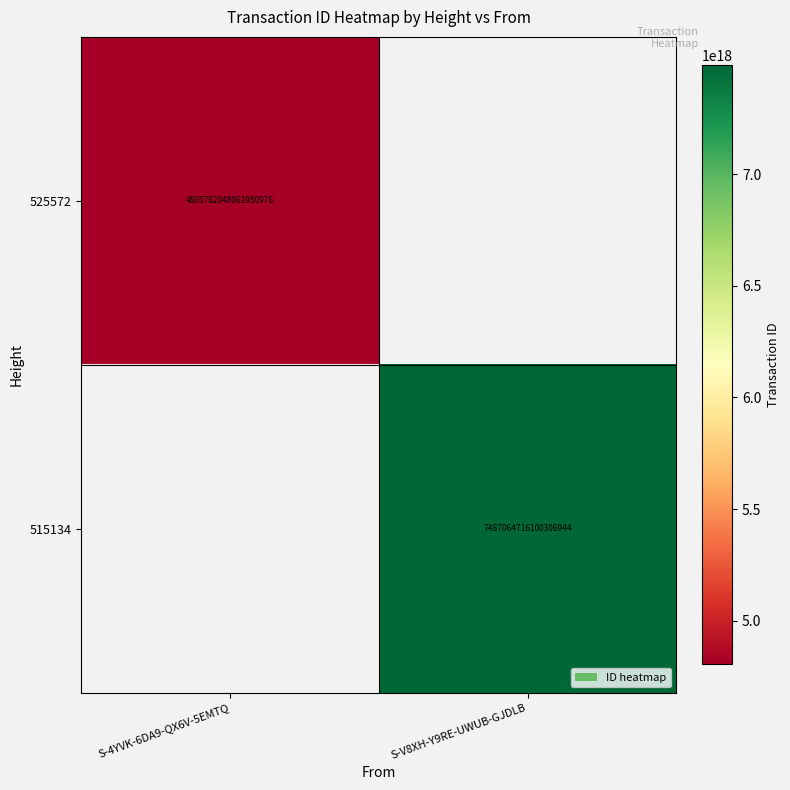

The value of 525572 at S-4YVK-6DA9-QX6V-5EMTQ is 2104892499147211776. True or false?

False